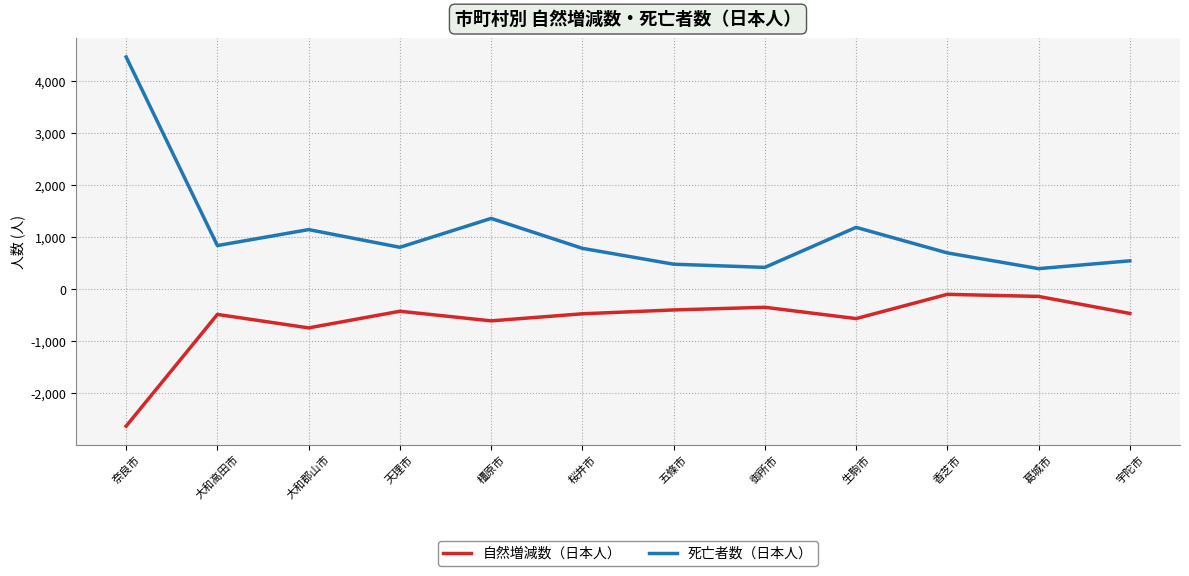

Is it true that 自然増減数（日本人） equals -566 at 生駒市?

True